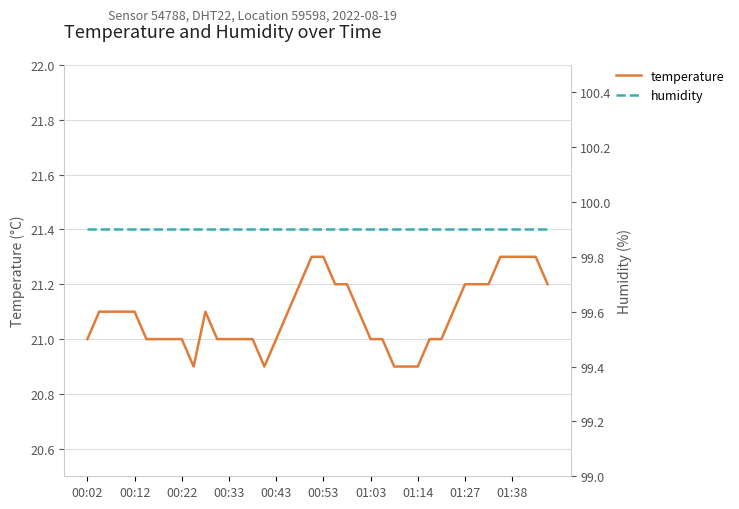

True or false: humidity has more than 0 interior local peaks.

False